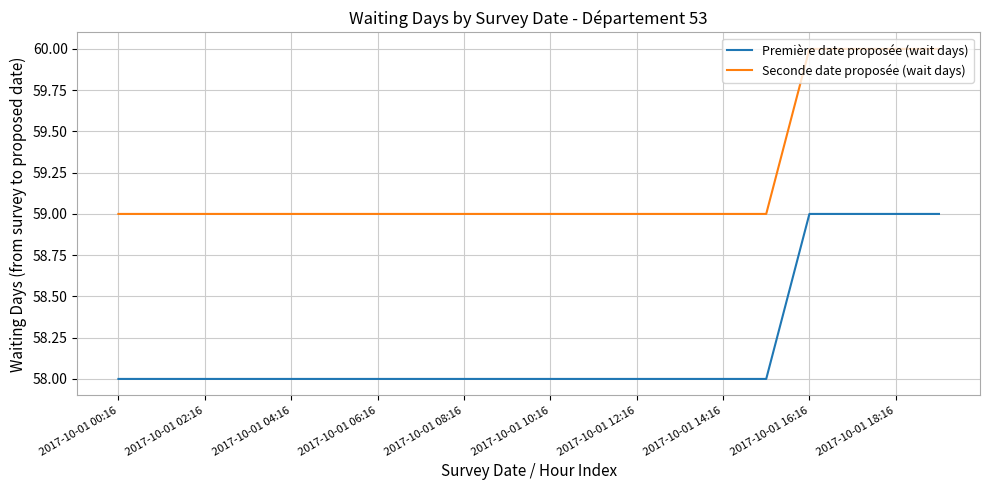

Which series has the largest total across all categories?

Seconde date proposée (wait days)